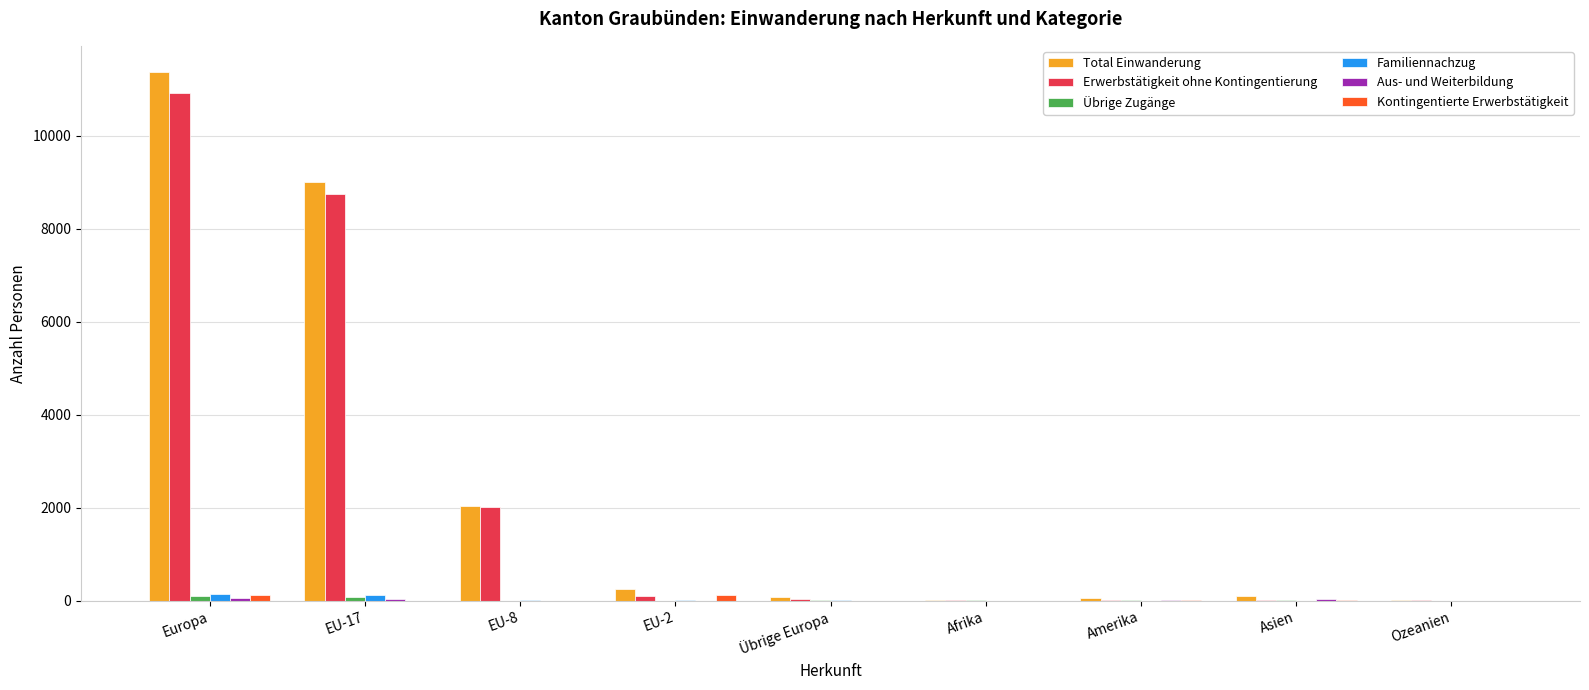

At which label is Total Einwanderung closest to 5694?

EU-17